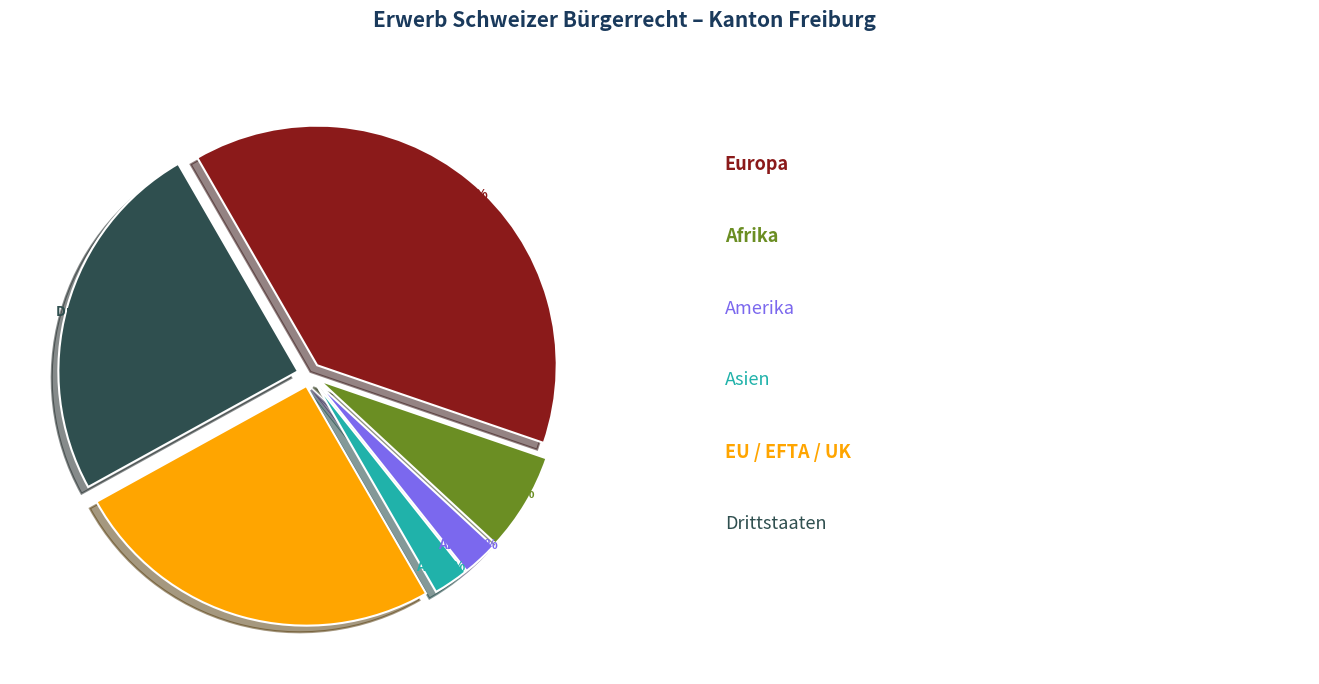

Is there any slice that represents more than half of the pie?

No